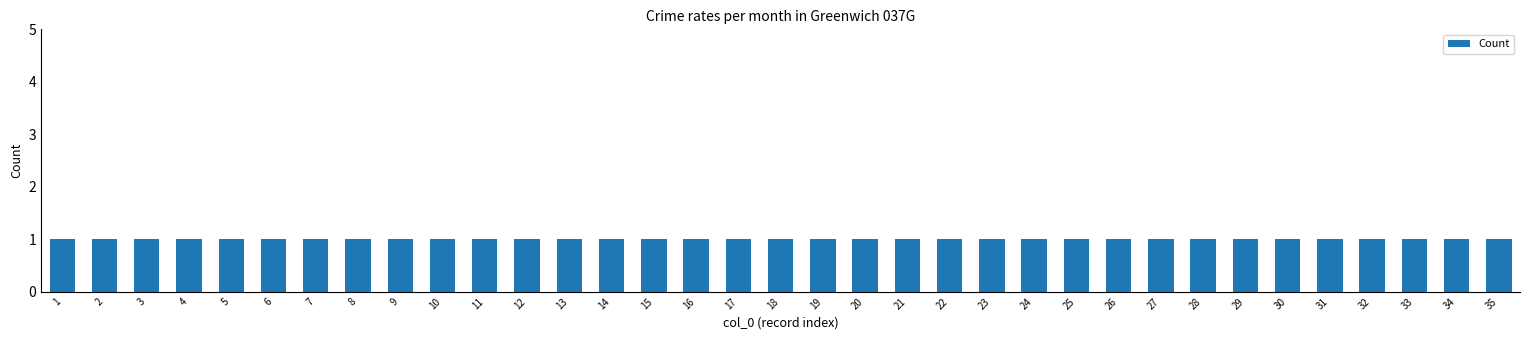

Reading right to left, transcribe all the data shown in this chart.

35	34	33	32	31	30	29	28	27	26	25	24	23	22	21	20	19	18	17	16	15	14	13	12	11	10	9	8	7	6	5	4	3	2	1	1